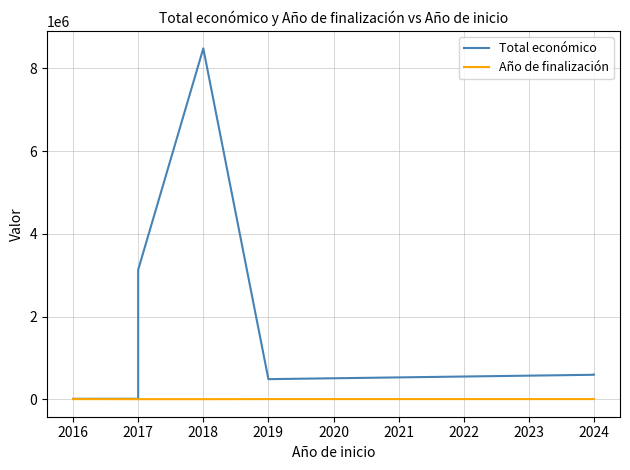

Which series has the largest total across all categories?

Total económico